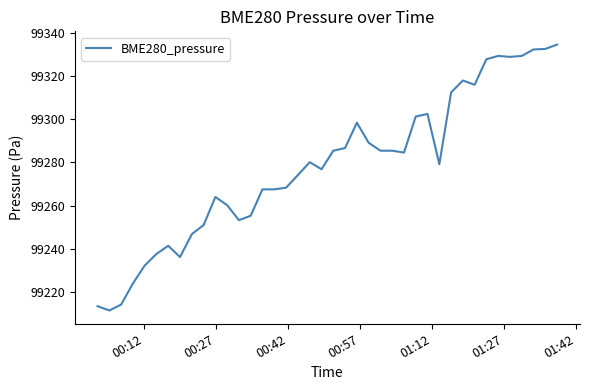

What is the greatest value displayed?

99334.7